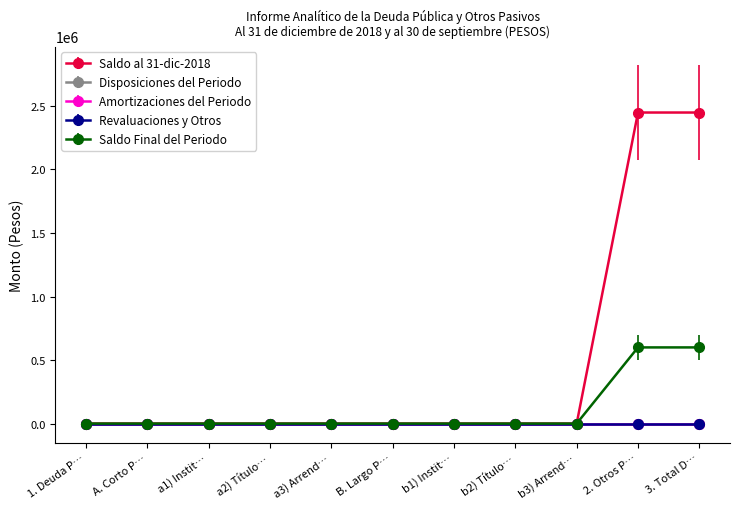

At which label is Saldo Final del Periodo closest to 299676?

1. Deuda Pública